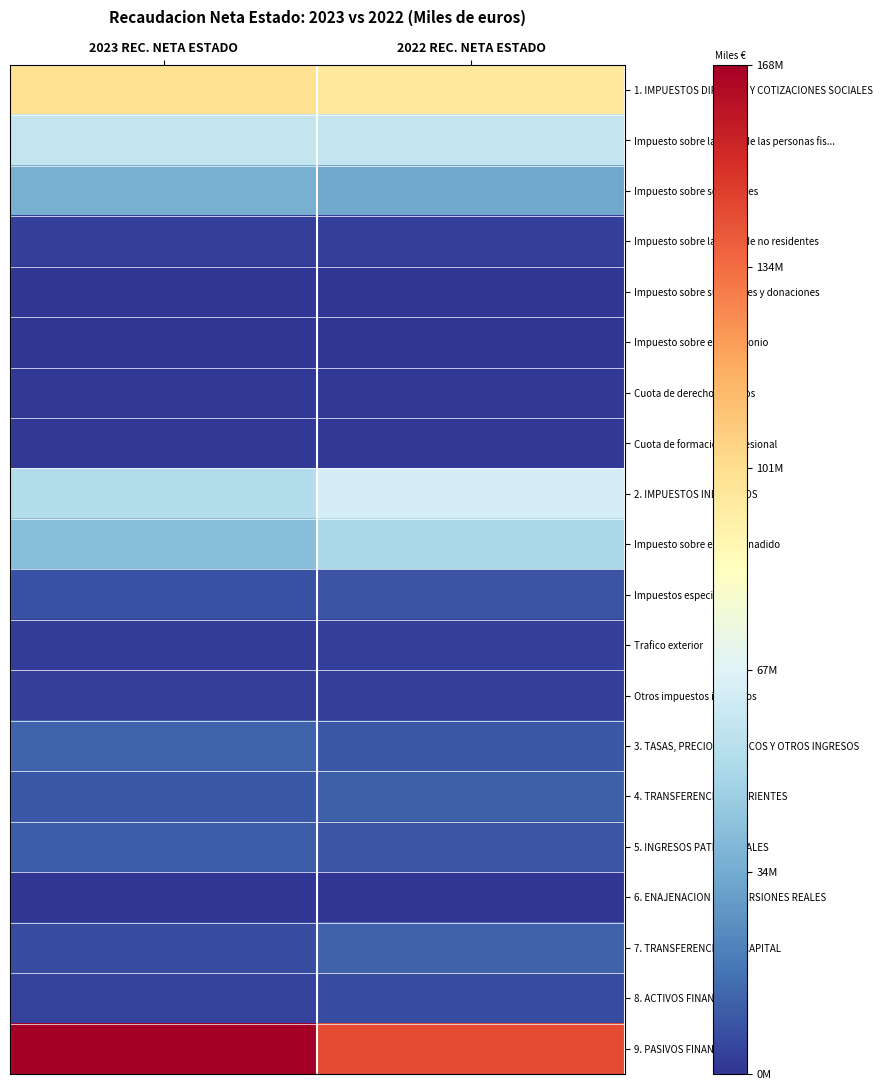

What is the greatest value displayed?

167647737